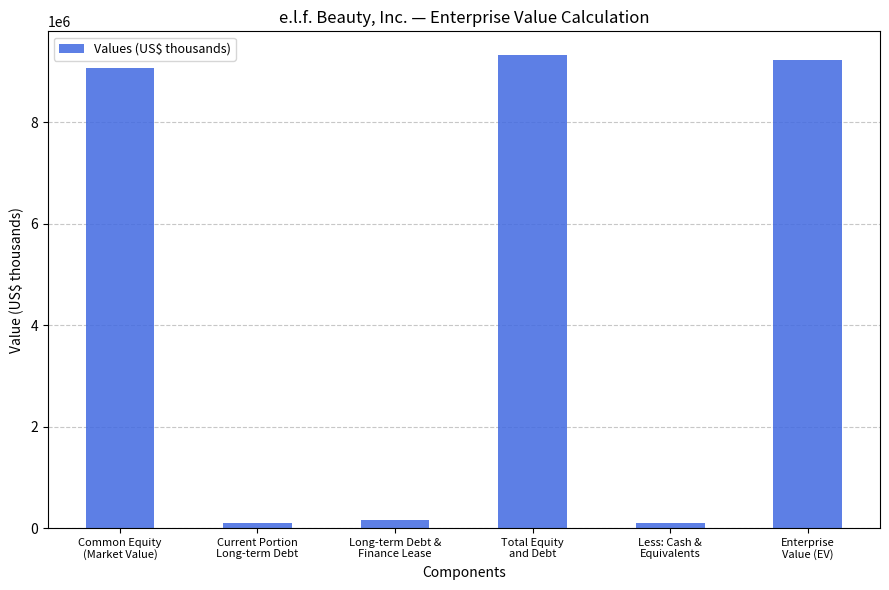

Which category has the highest value across all series?

Total Equity
and Debt